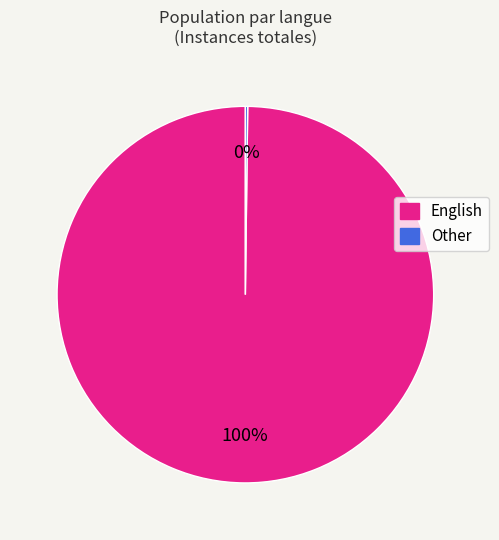

To the nearest percent, what is the average slice percentage?

50%